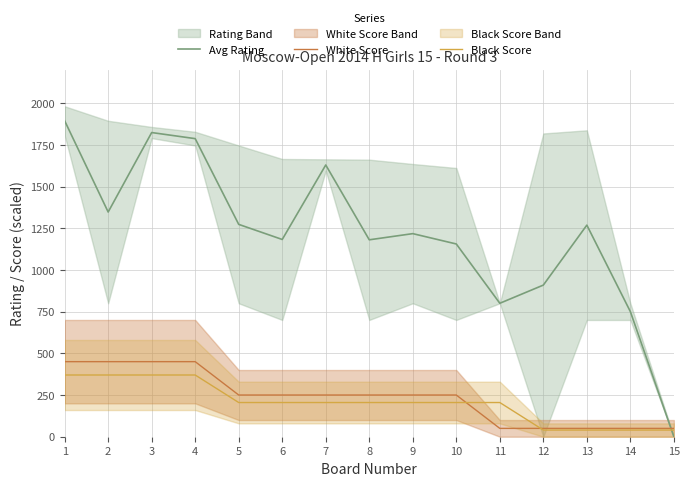

True or false: White Score has a value of 50.0 at 11.

True